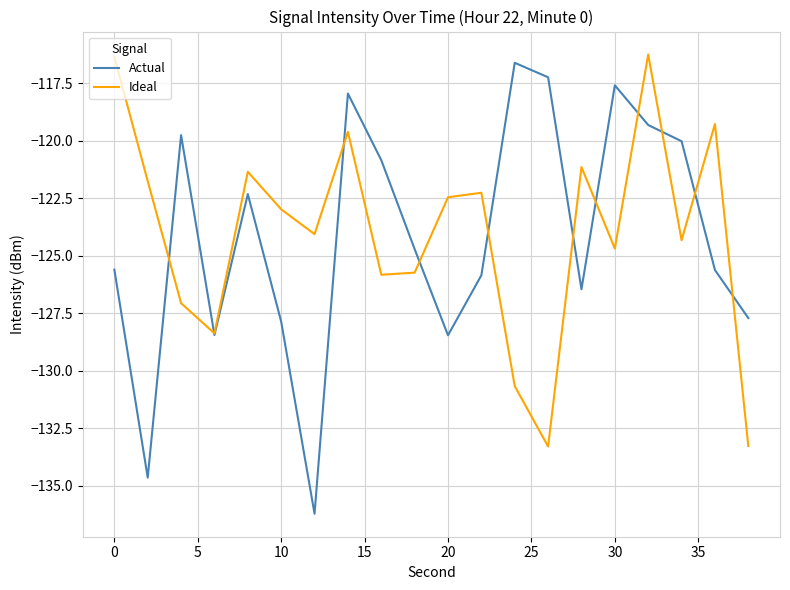

How many categories are shown in the chart?

20